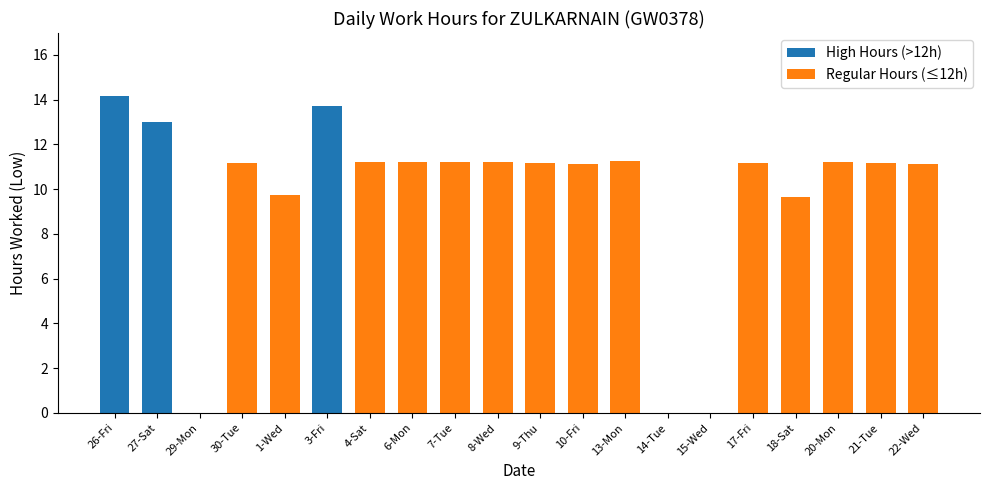

The value at 4-Sat is 11.2. True or false?

True